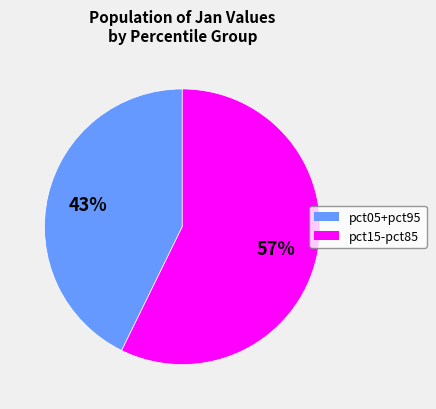

To the nearest percent, what portion does pct15-pct85 represent?

57%